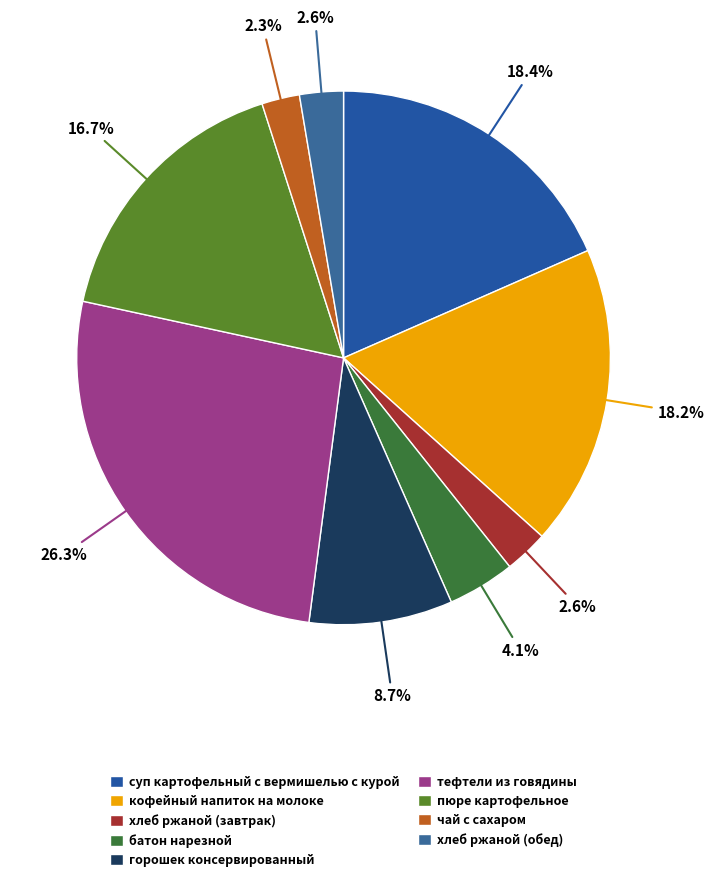

How many segments does this pie chart have?

9